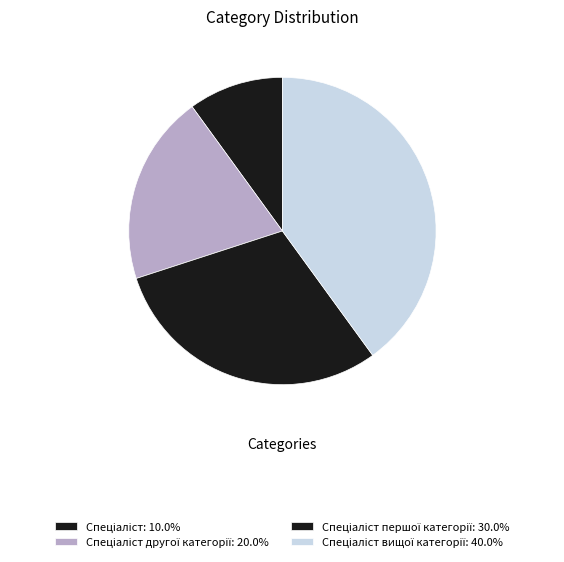

How many slices are in this pie chart?

4